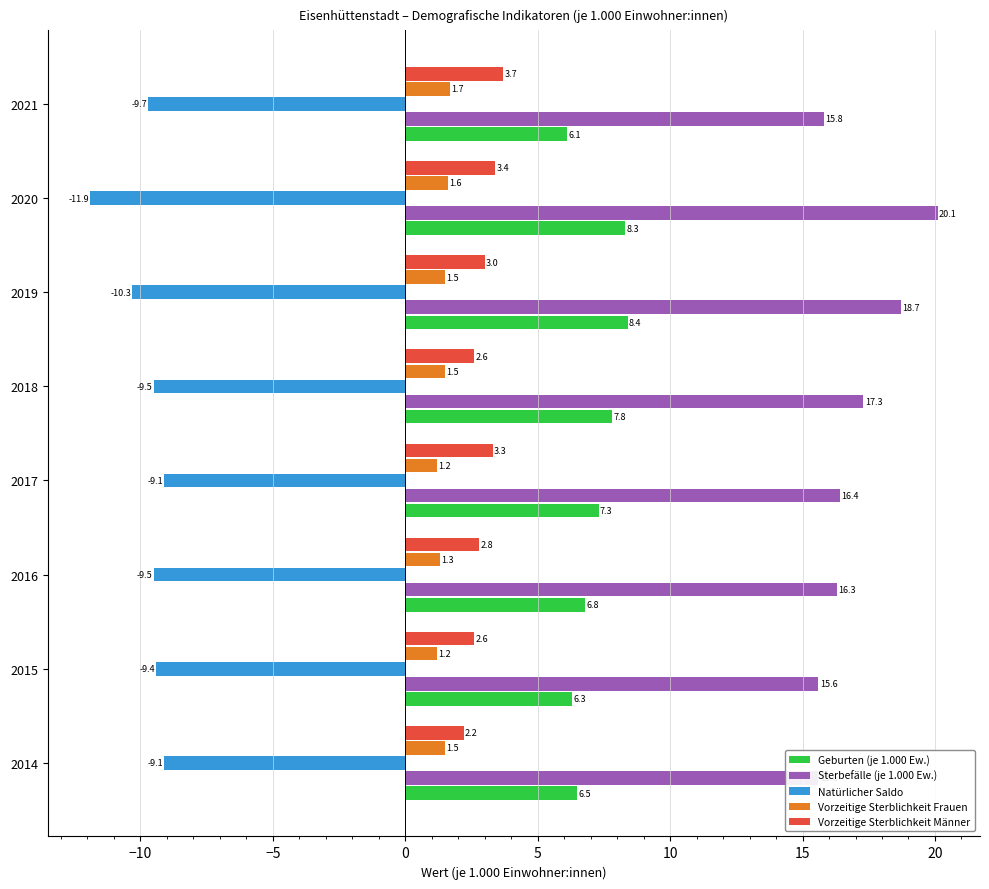

What is the greatest value displayed?

20.1